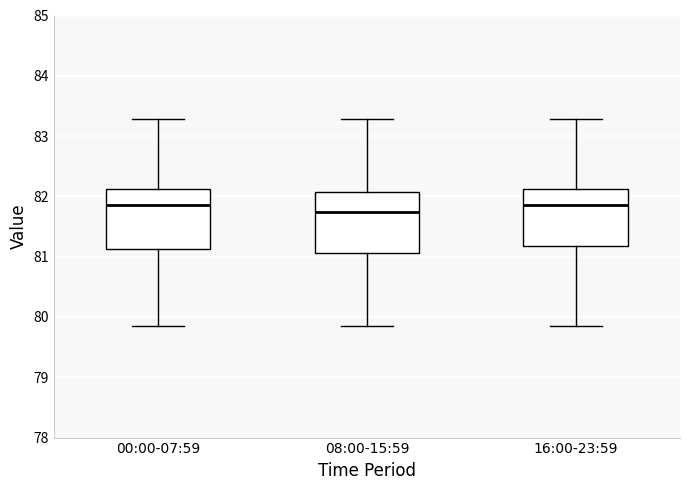

Where does the upper whisker of the box for 16:00-23:59 end on the y-axis? The values are not printed on the chart, so give them approximately, as read against the axis.

83.3